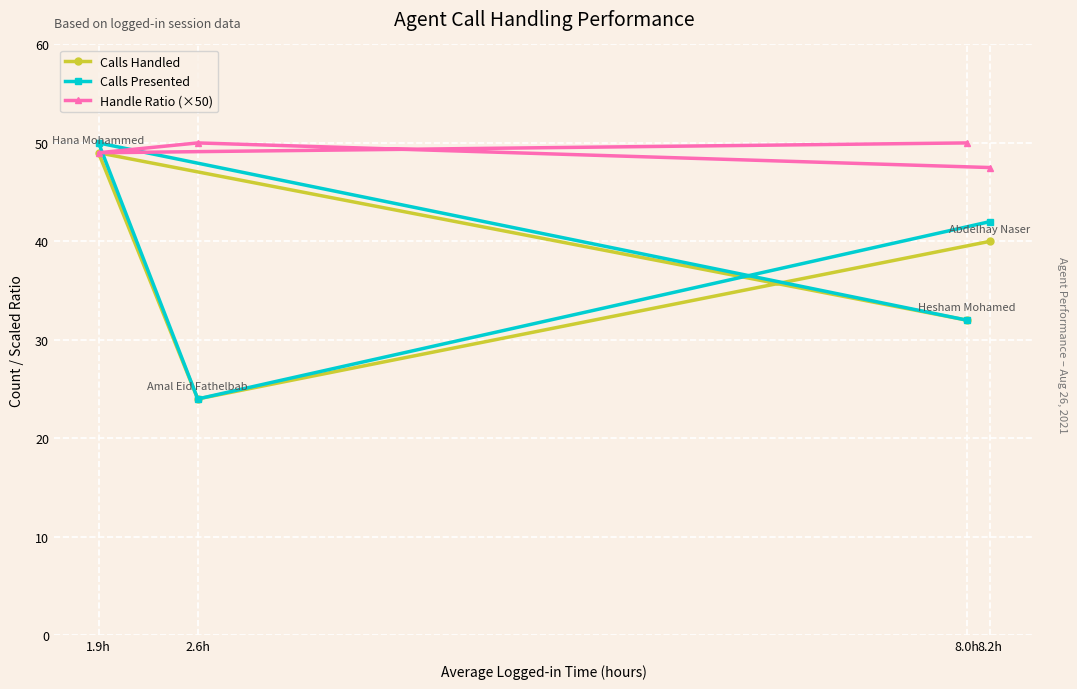

Reading right to left, transcribe all the data shown in this chart.

Calls Handled: 8.2h=40.0	8.0h=32.0	2.6h=24.0	1.9h=49.0
Calls Presented: 8.2h=42.0	8.0h=32.0	2.6h=24.0	1.9h=50.0
Handle Ratio (×50): 8.2h=47.5	8.0h=50.0	2.6h=50.0	1.9h=49.0